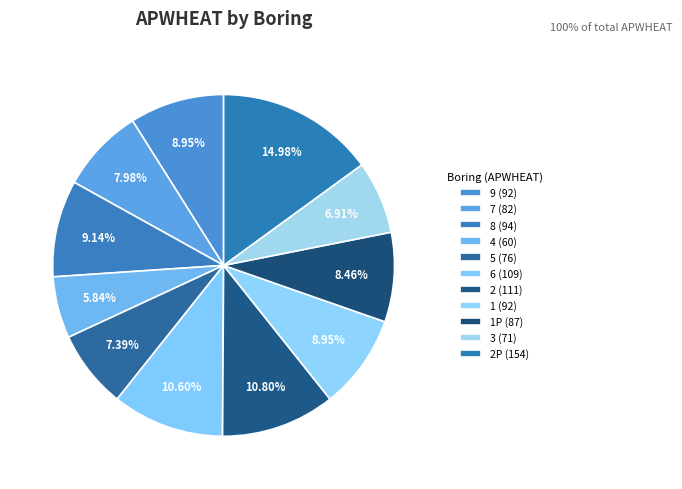

How many segments does this pie chart have?

11